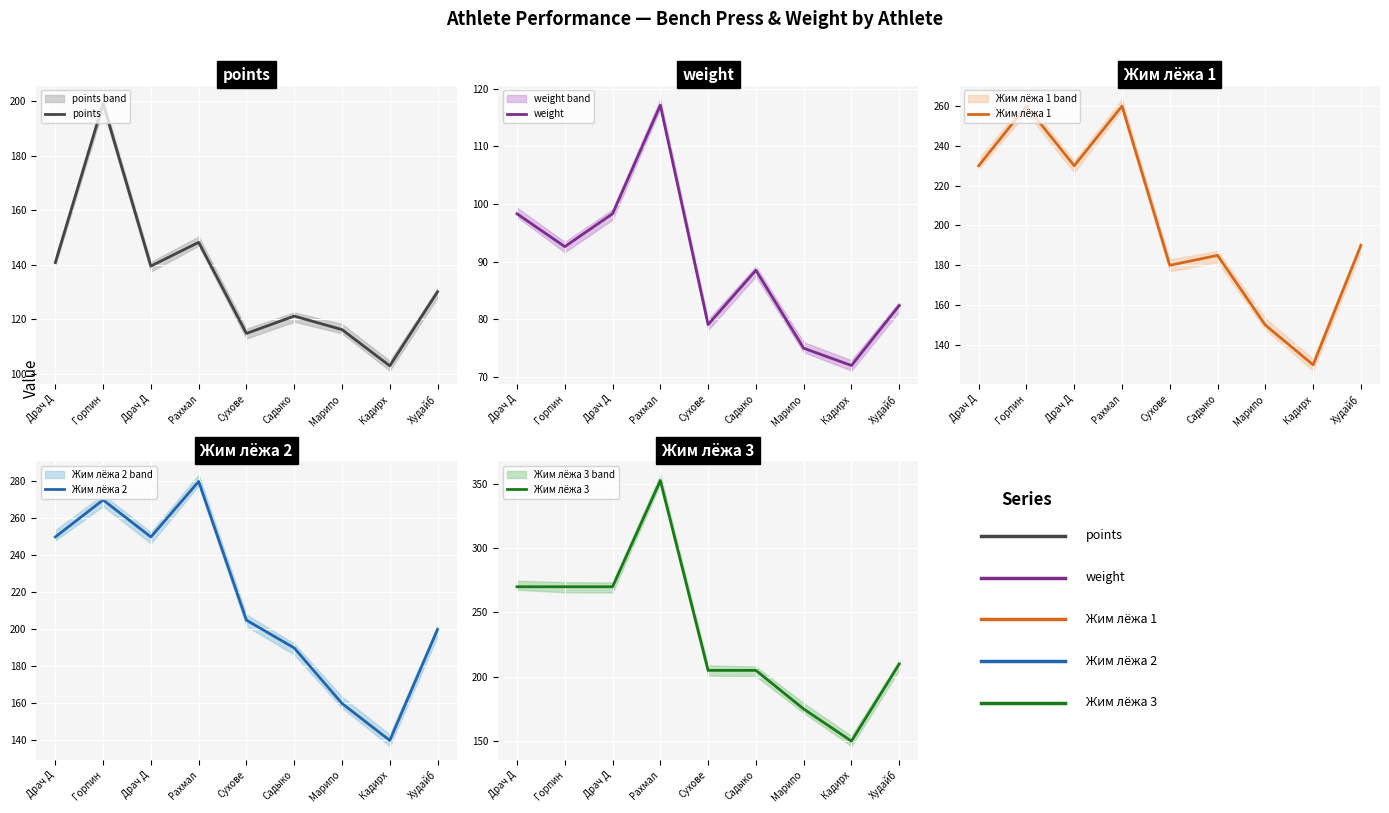

True or false: points and Жим лёжа 1 intersect in this chart.

False